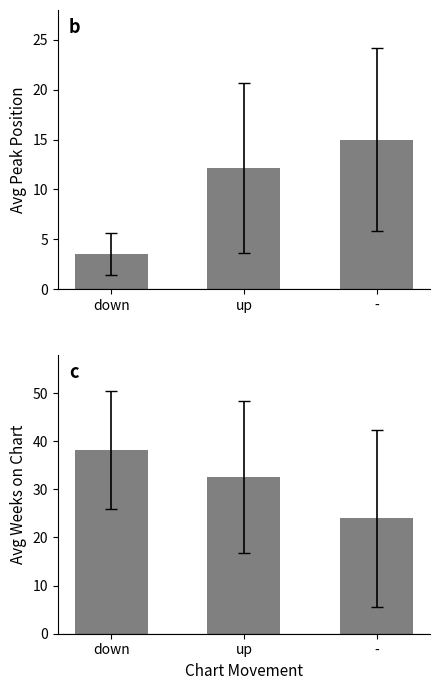

Rank the series by their average value, from lowest to highest.

Avg Peak Position, Avg Weeks on Chart